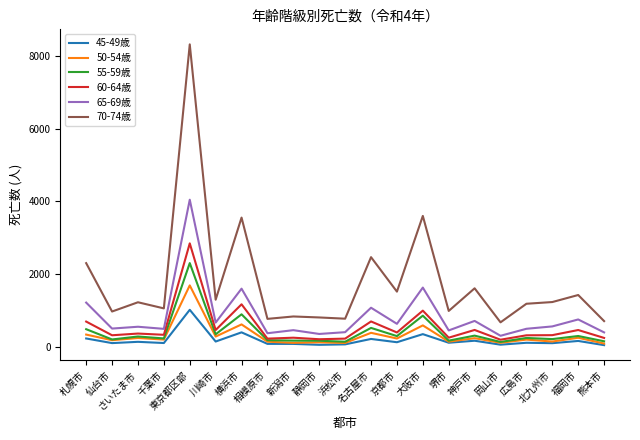

Which series has the largest total across all categories?

70-74歳